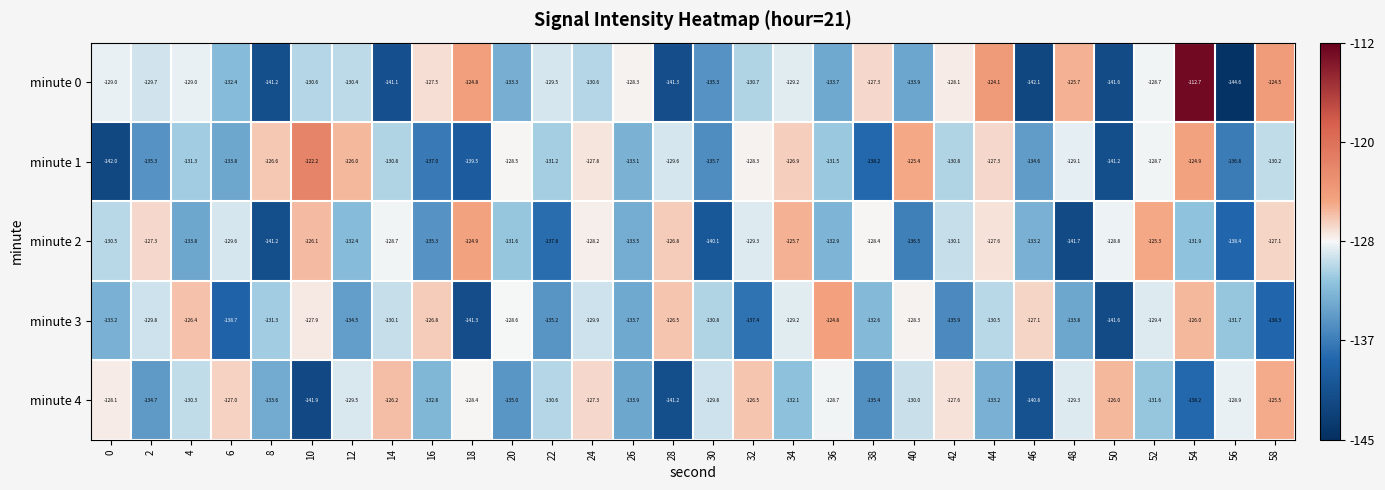

What is the total value across all series at 48?

-659.6